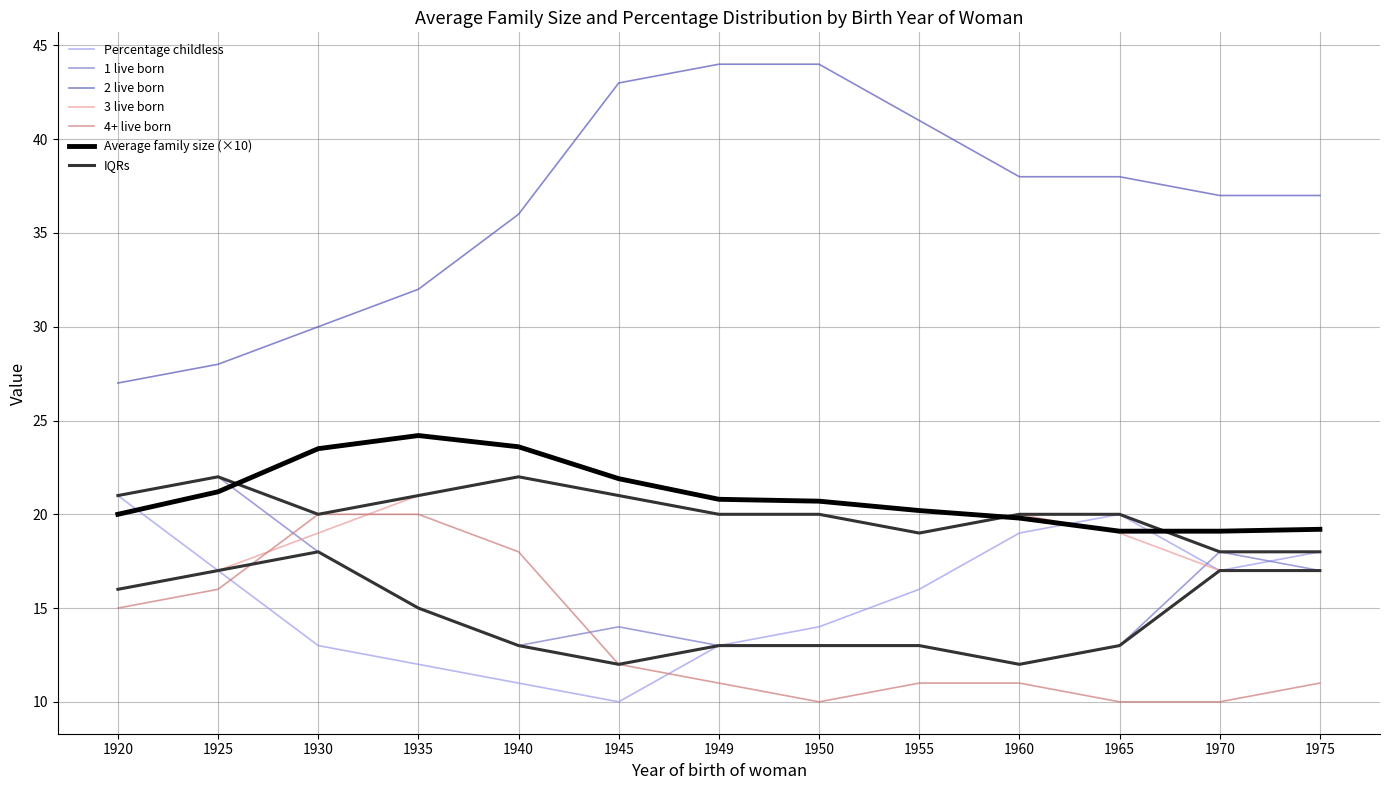

Count the 4+ live born values in the range 11 to 16.

7